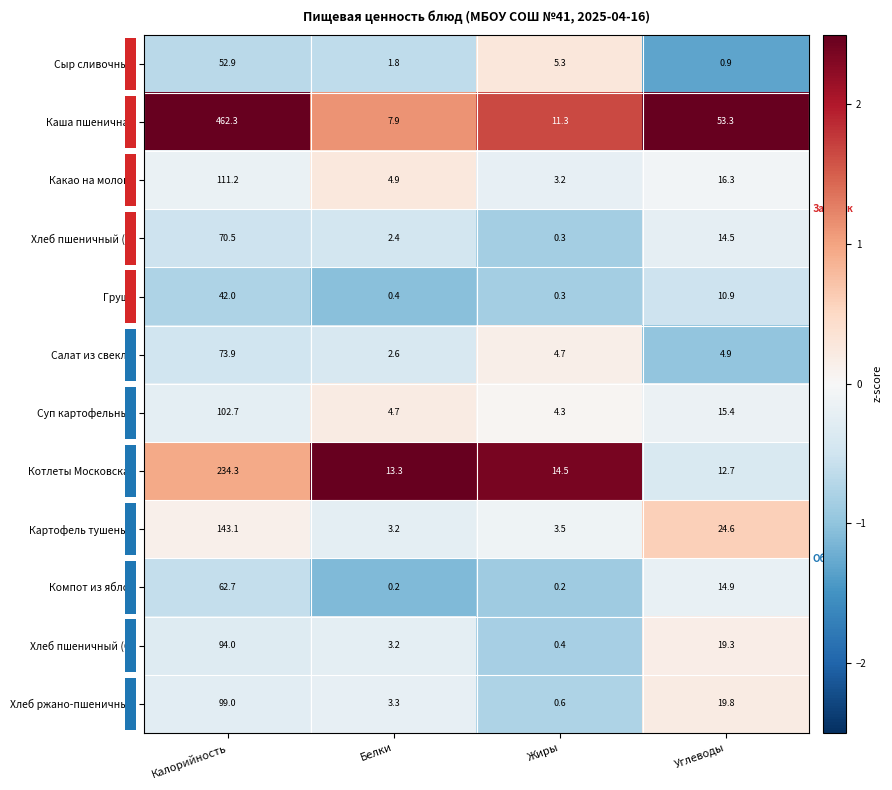

The value of Каша пшеничная at Углеводы is 53.3. True or false?

True